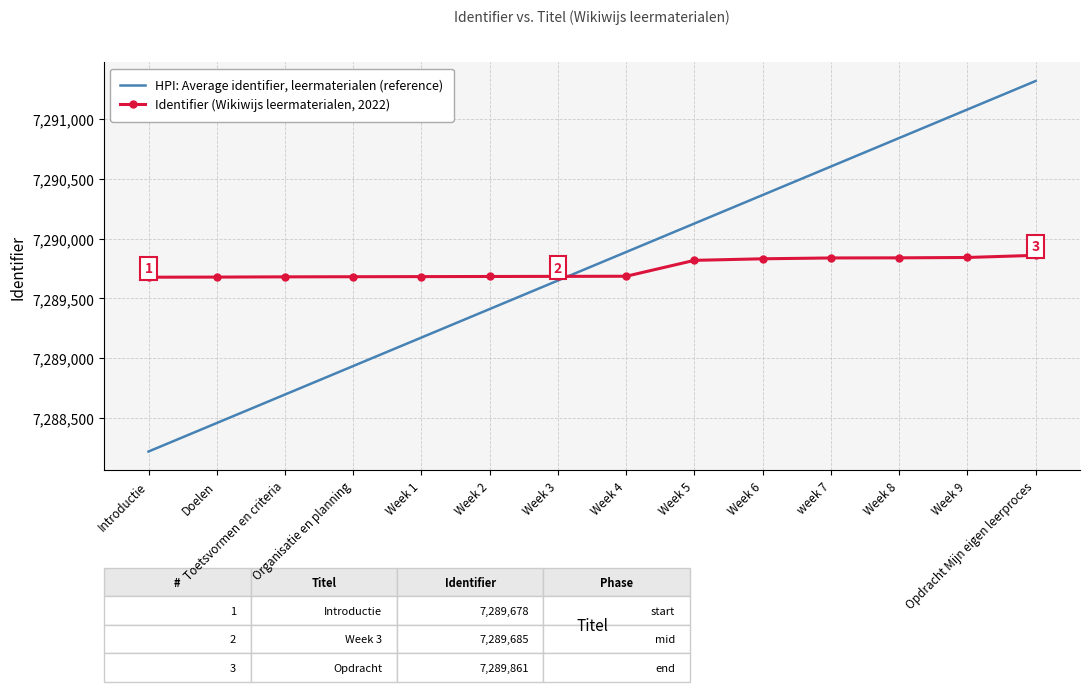

What is the sum of the Identifier (Wikiwijs leermaterialen, 2022) values at Toetsvormen en criteria and week 7?

14579520.0